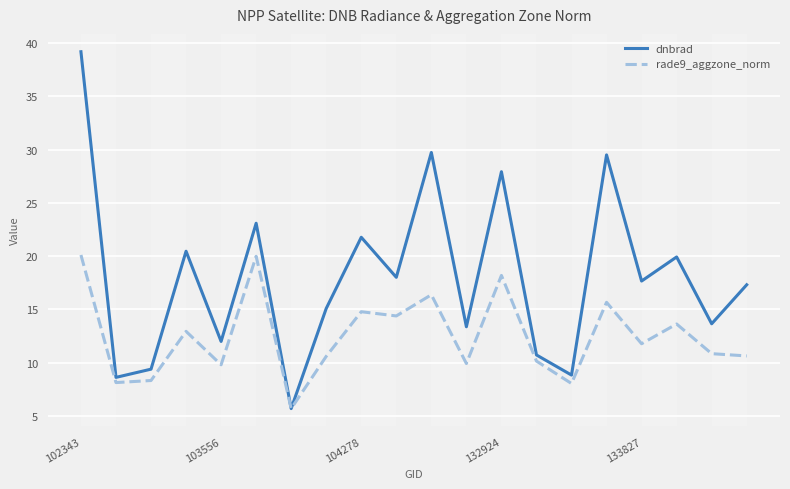

Which series has the largest range (max minus min)?

dnbrad